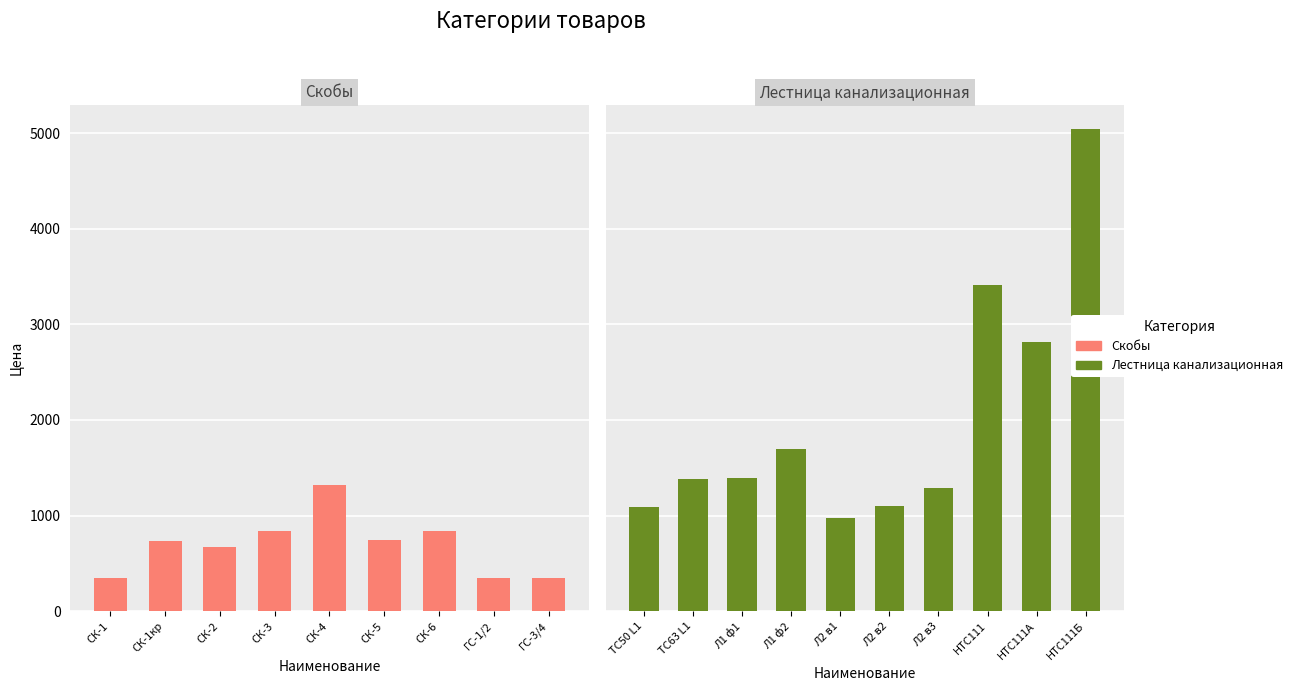

Which category has the lowest value across all series?

ГС-1/2